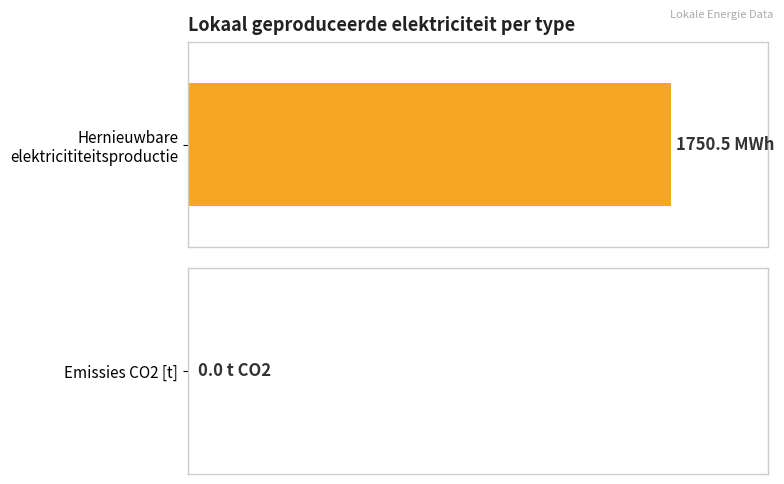

At how many categories does at least one series exceed 1479?

1